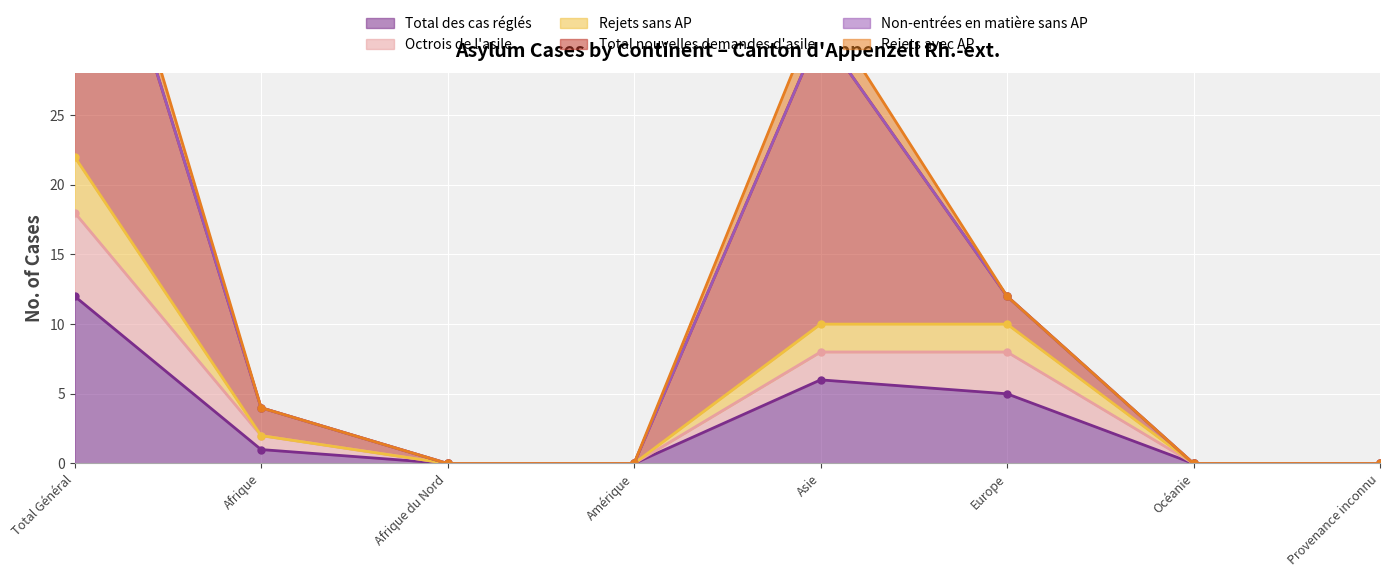

True or false: Total des cas réglés and Rejets sans AP intersect in this chart.

False